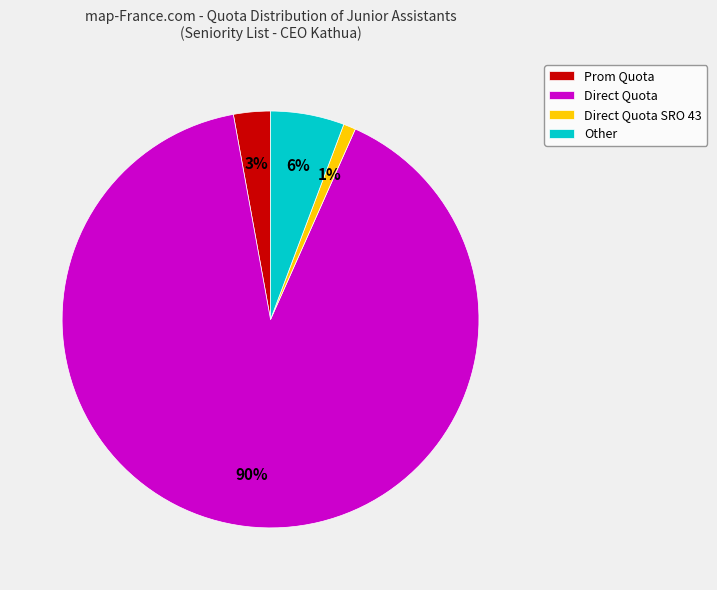

How many slices are in this pie chart?

4